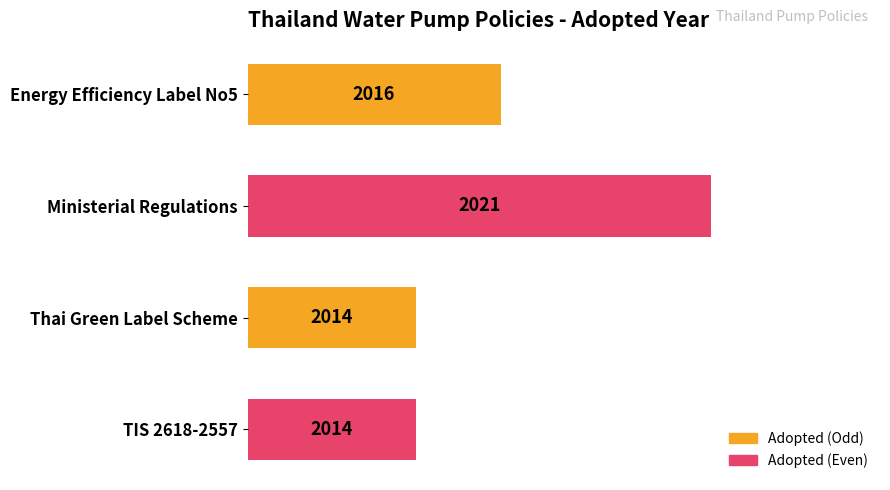

The chart shows a value of 2021 at Ministerial Regulations. True or false?

True